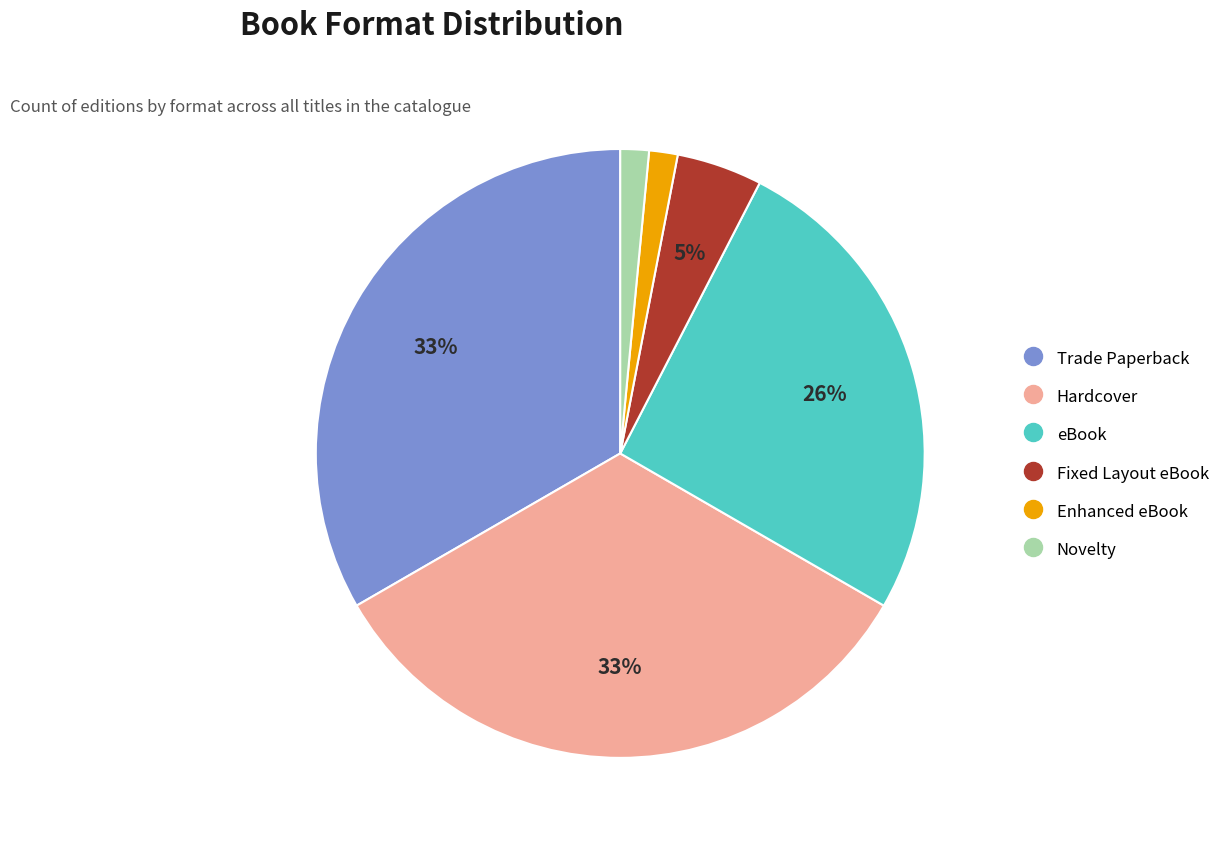

To the nearest percent, what is the average slice percentage?

17%